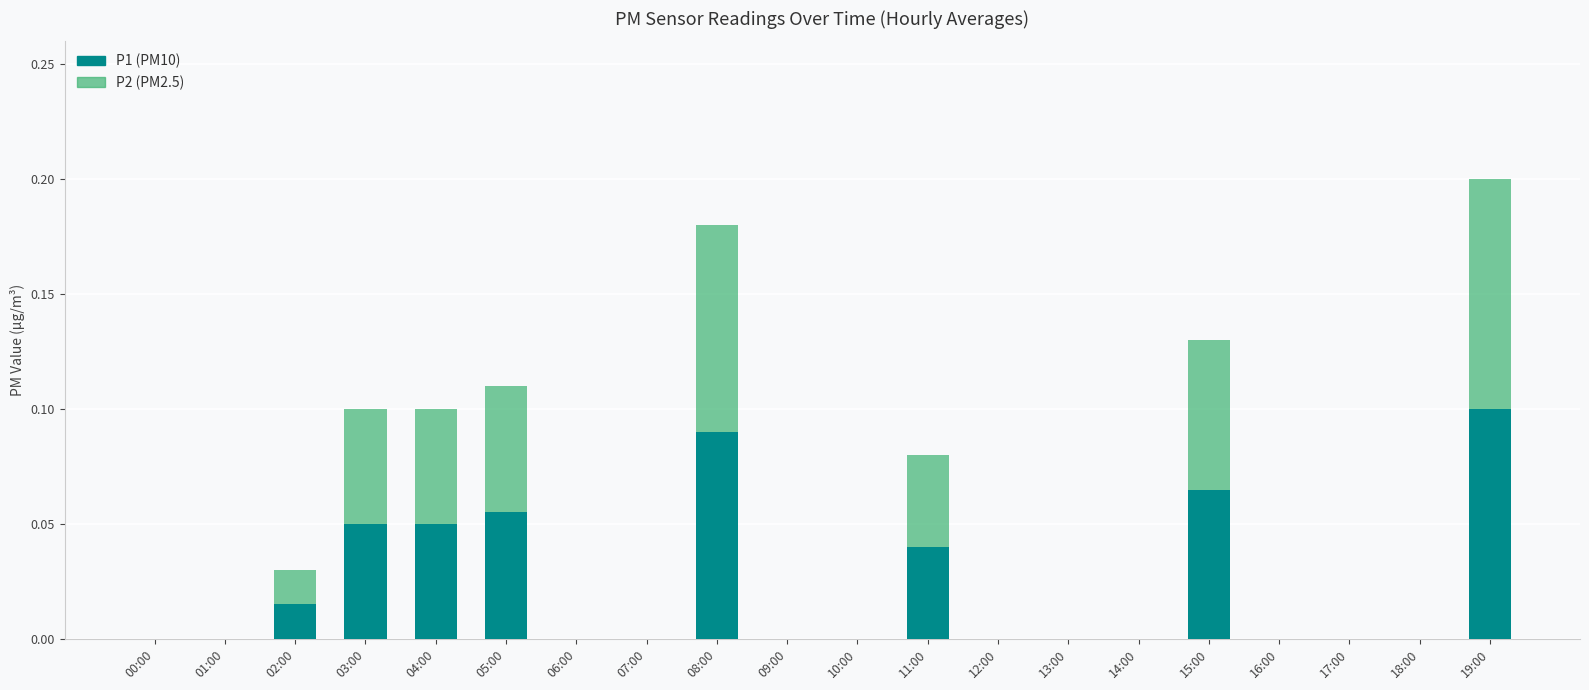

At which category is the sum across all series the highest?

19:00